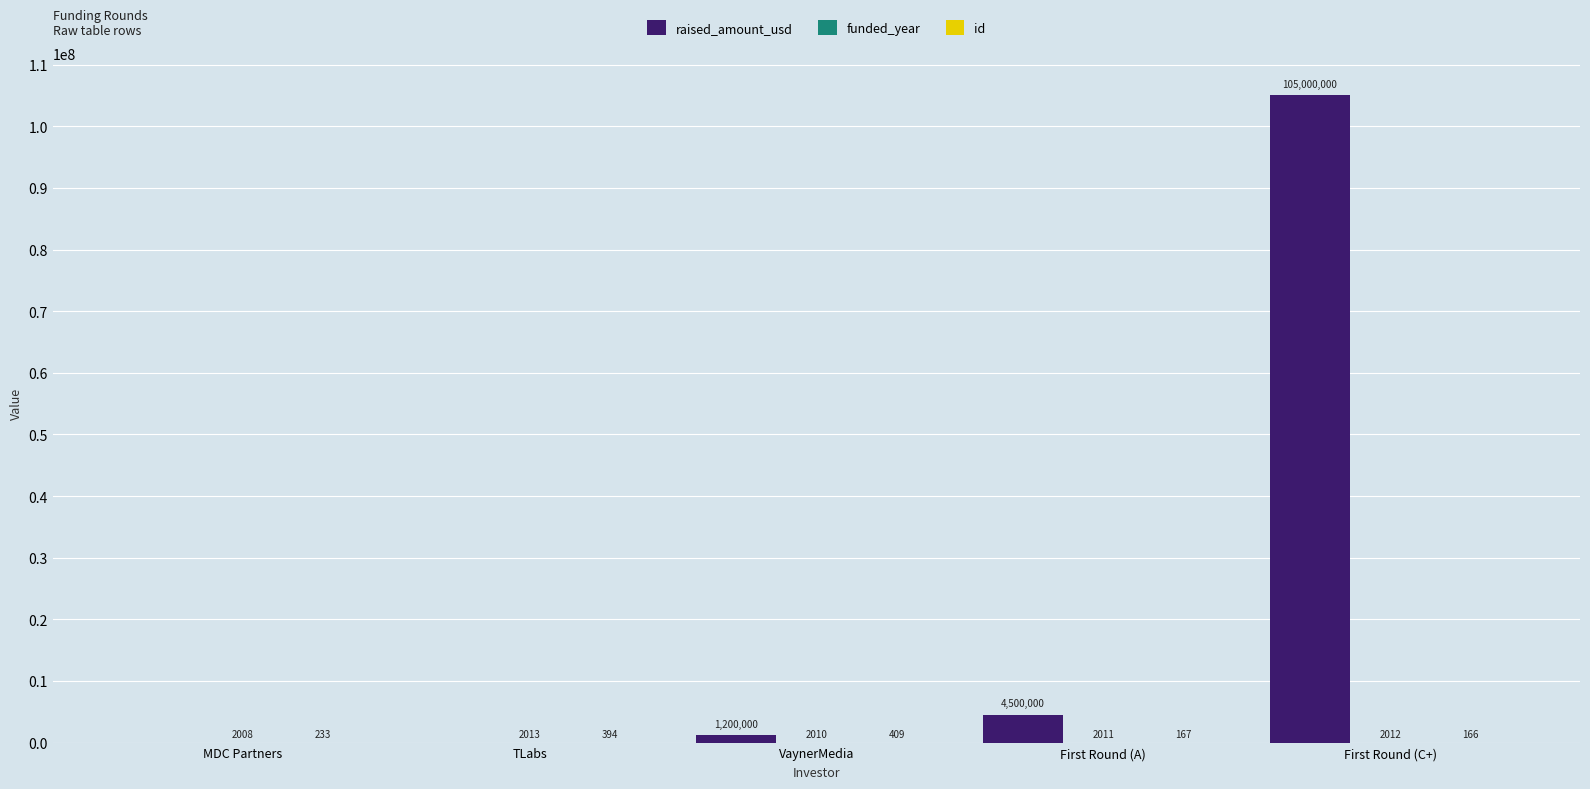

Between TLabs and First Round (A), which series saw the biggest shift?

raised_amount_usd